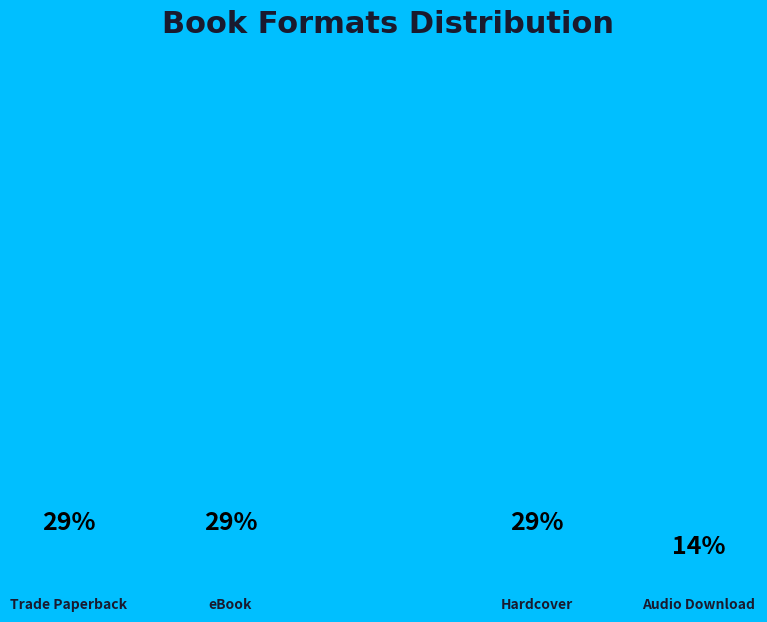

To the nearest percent, what is the combined percentage of eBook and Audio Download?

43%